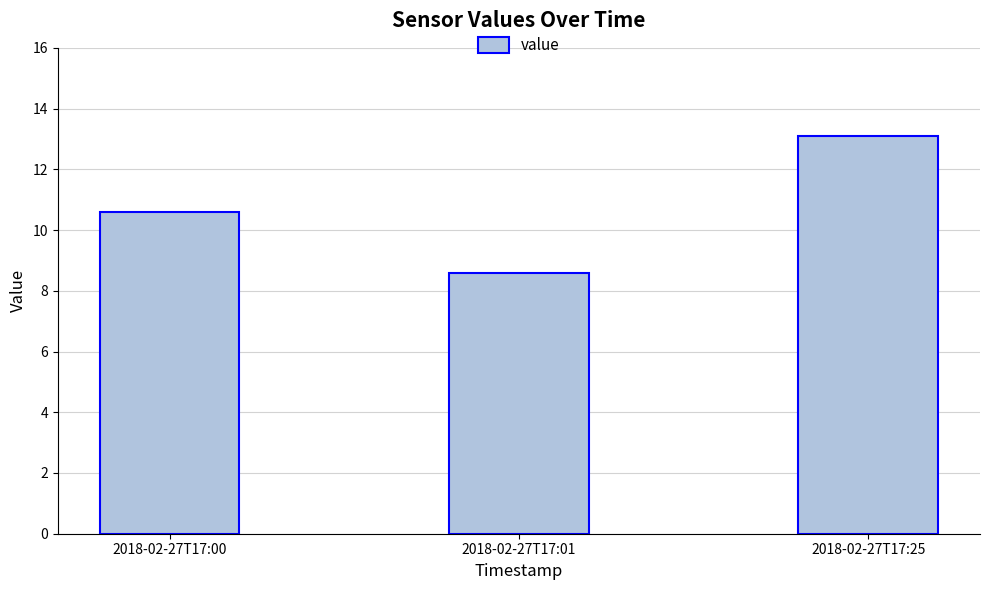

What is the value of the 2nd bar from the left?

8.6